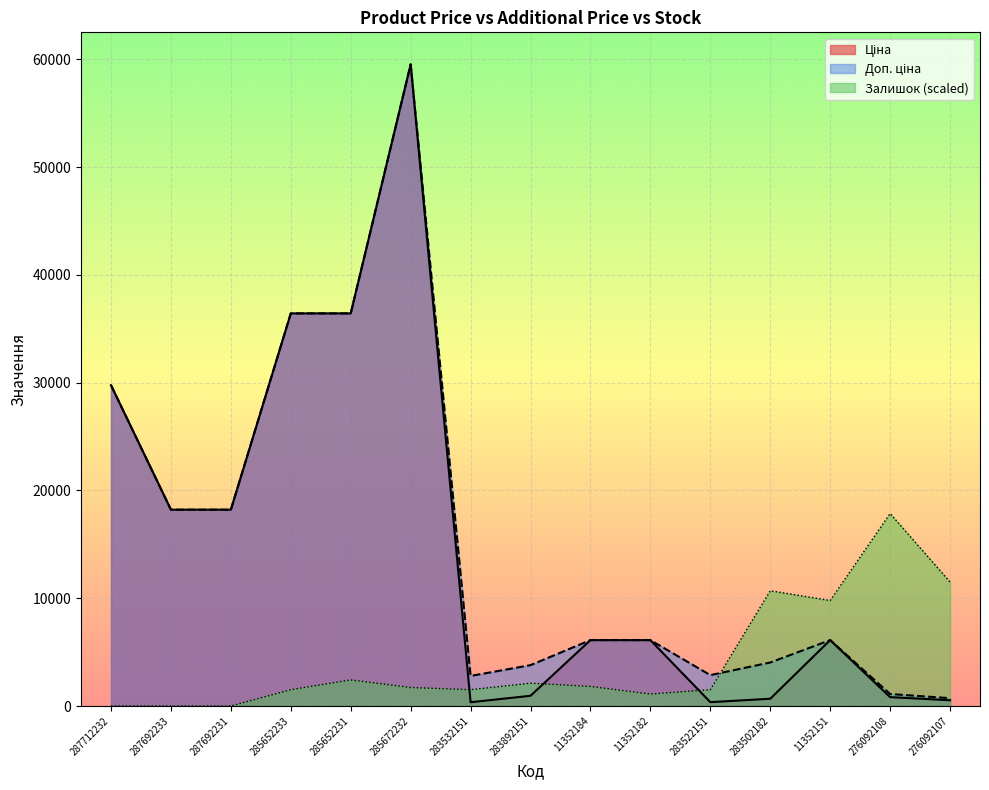

How many lines are shown in the chart?

3